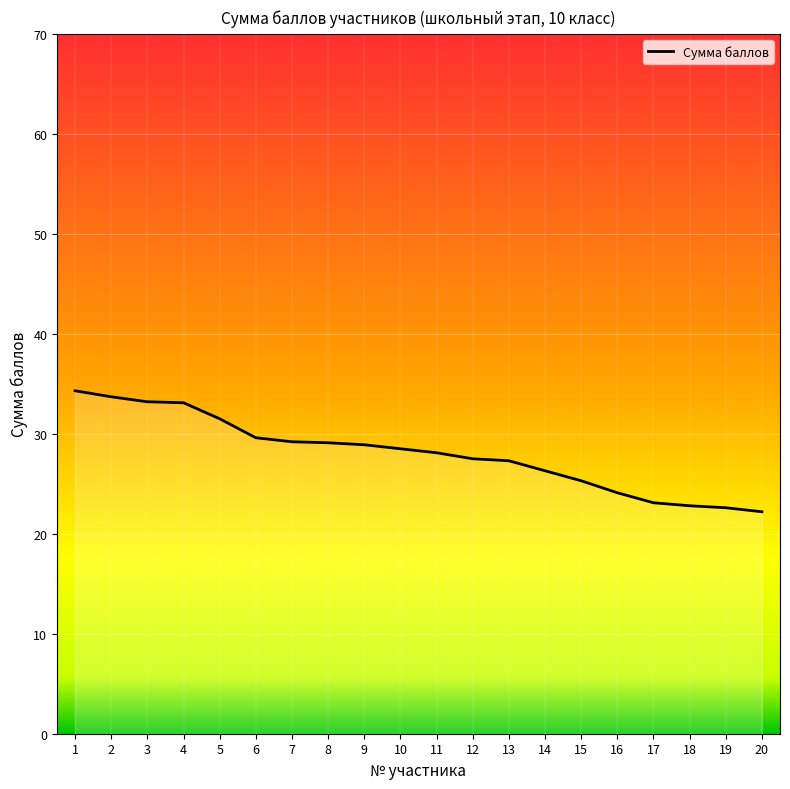

Between 15 and 9, which is larger?

9